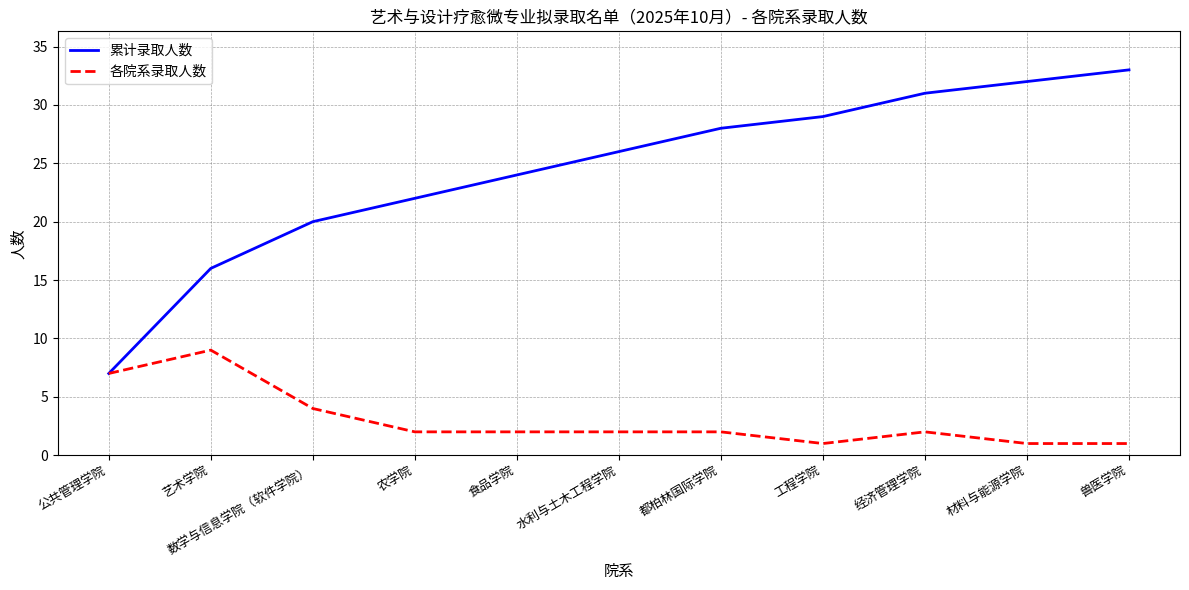

At which label is 各院系录取人数 closest to 5?

数学与信息学院（软件学院）